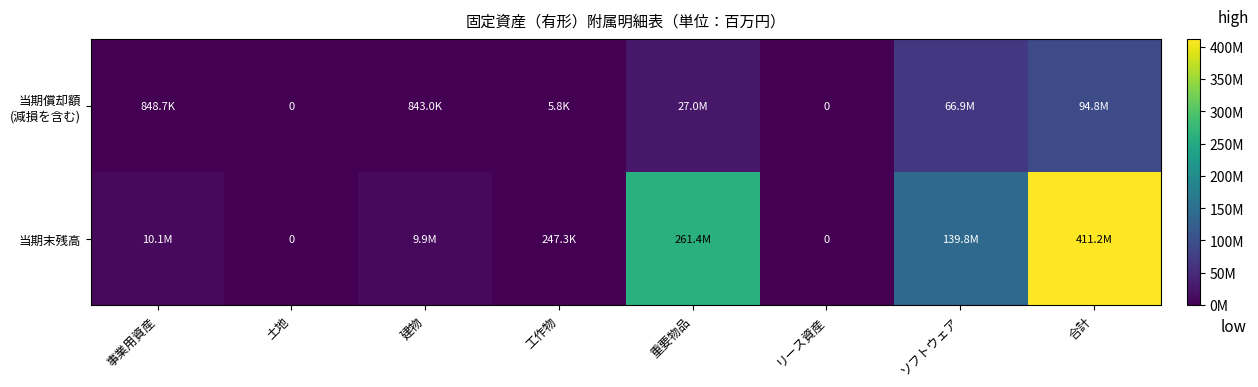

What is the difference between the maximum and minimum values in the 当期償却額 (減損を含む) series?

94775684